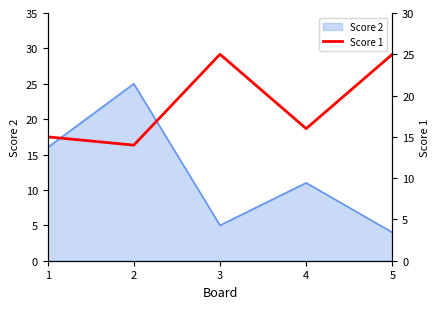

Count the number of categories in the chart.

5